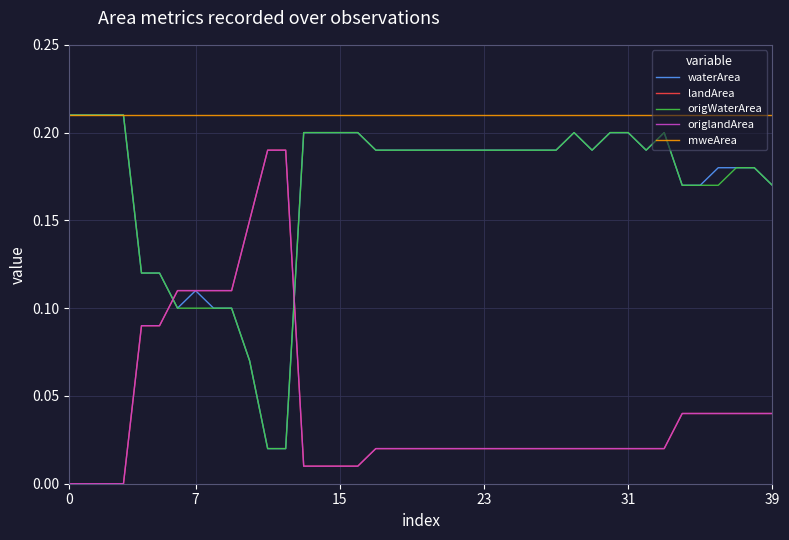

Is this an area chart (filled region under the line)?

No